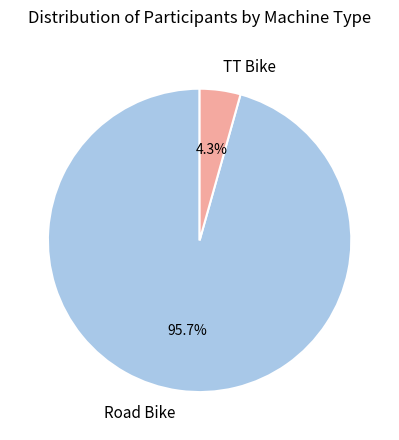

To the nearest percent, what is the average slice percentage?

50%